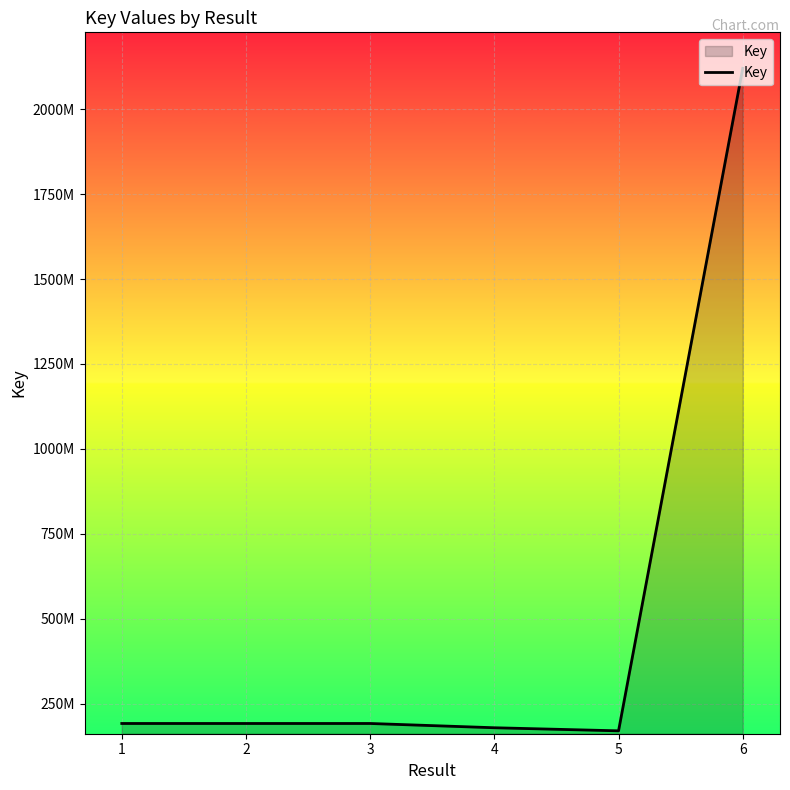

True or false: the data has more than 0 interior local peaks.

True